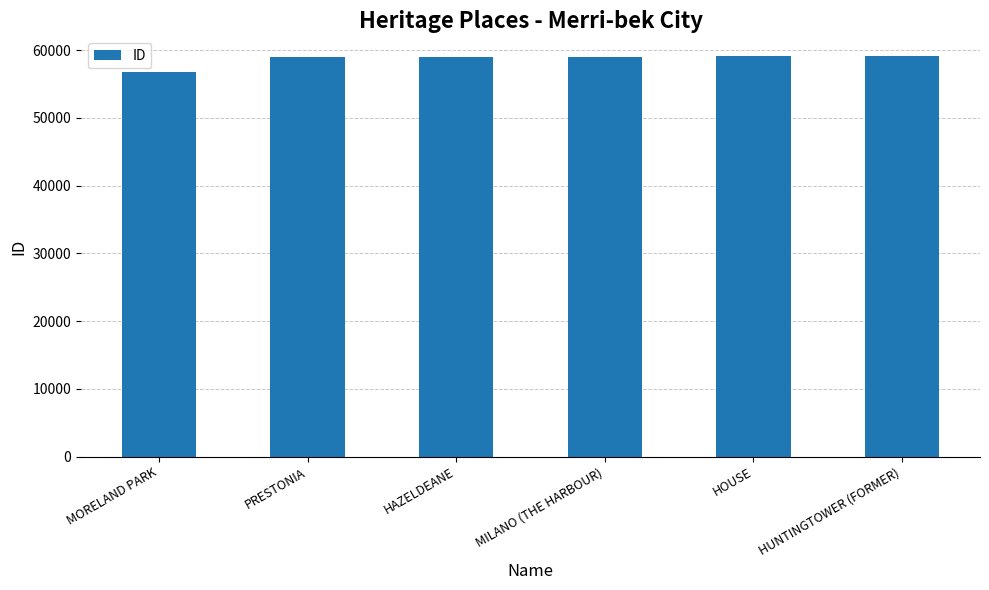

The value at MILANO (THE HARBOUR) is 59013. True or false?

True